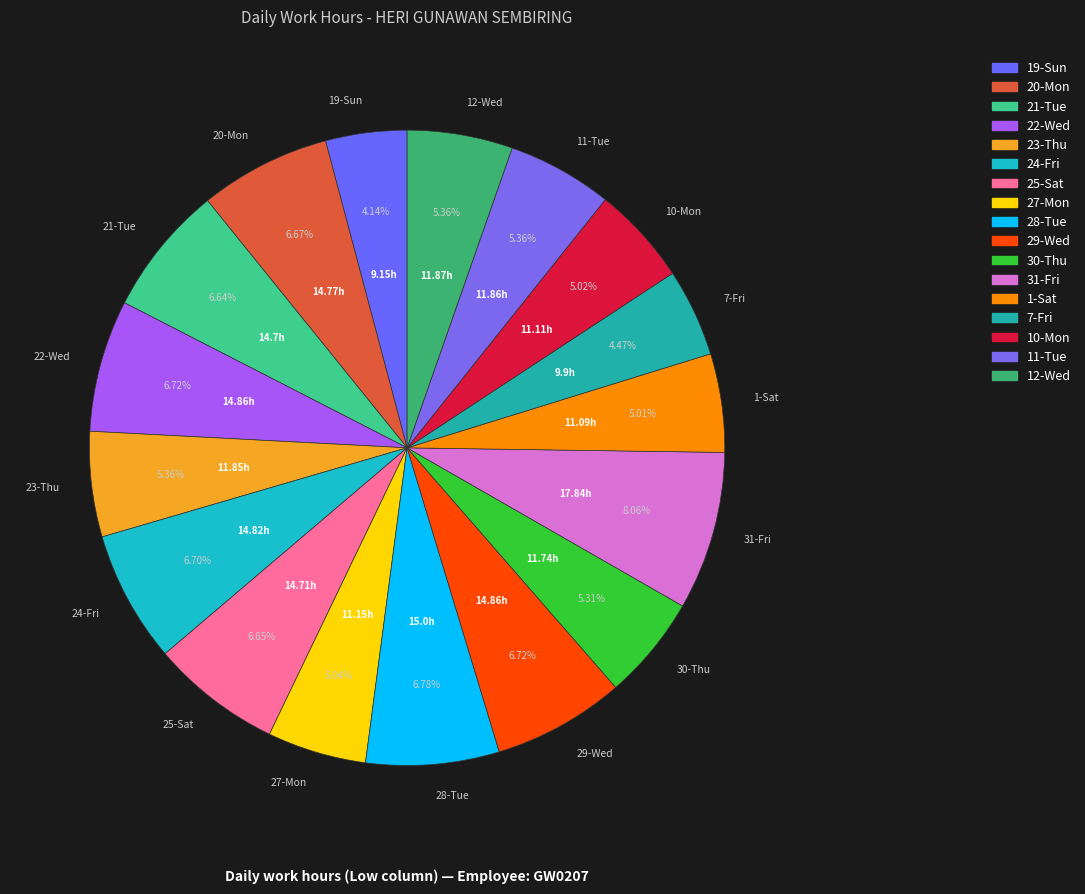

Is the sum of 27-Mon and 29-Wed greater than half?

No